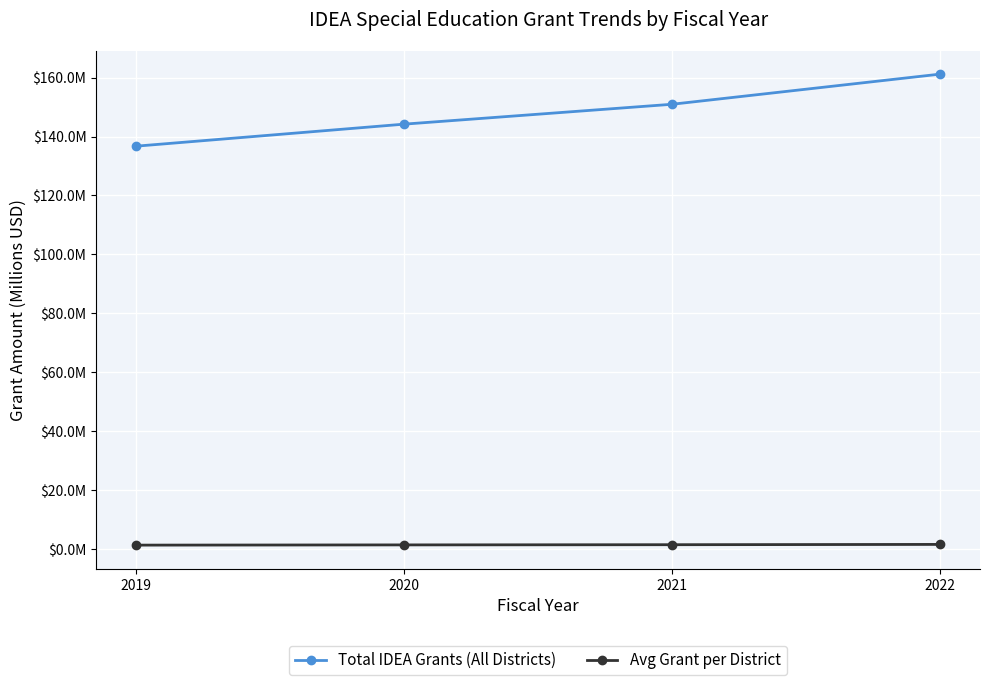

Rank the series by their maximum value, from highest to lowest.

Total IDEA Grants (All Districts), Avg Grant per District